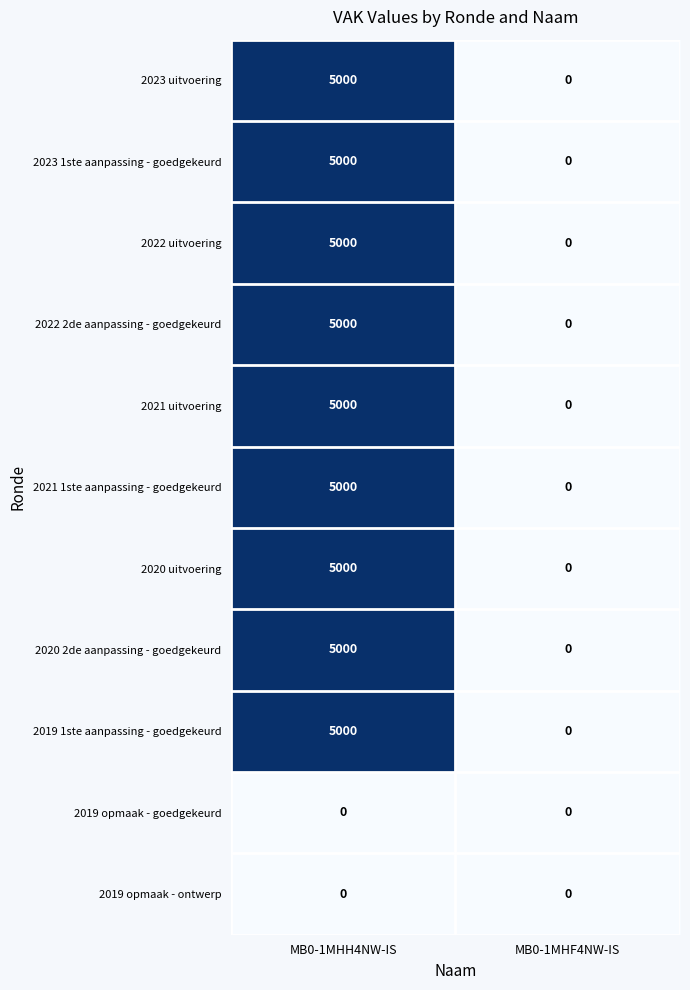

At which category is the sum across all series the highest?

MB0-1MHH4NW-IS